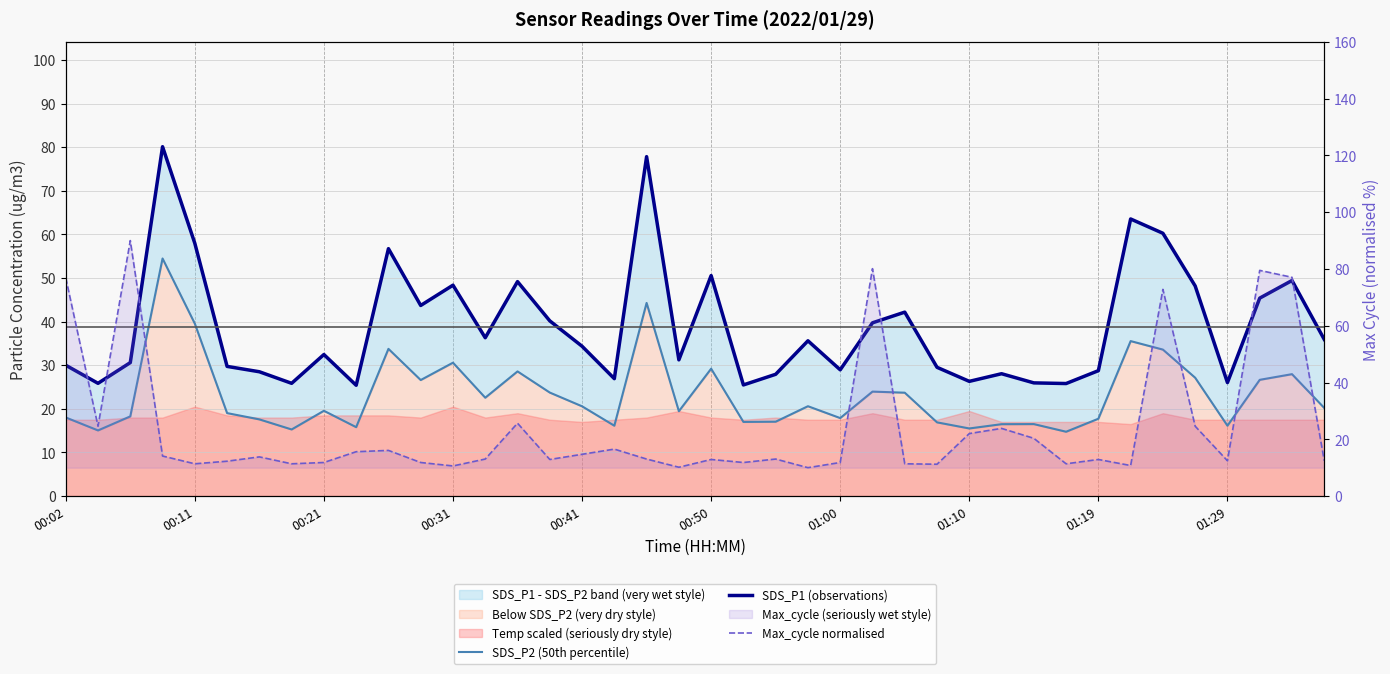

How many categories are shown in the chart?

40